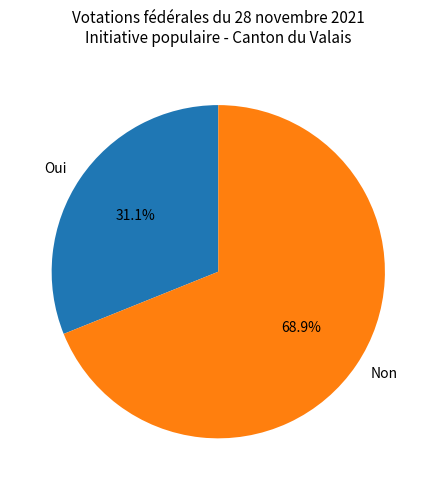

Rank the categories by value from highest to lowest.

Non, Oui